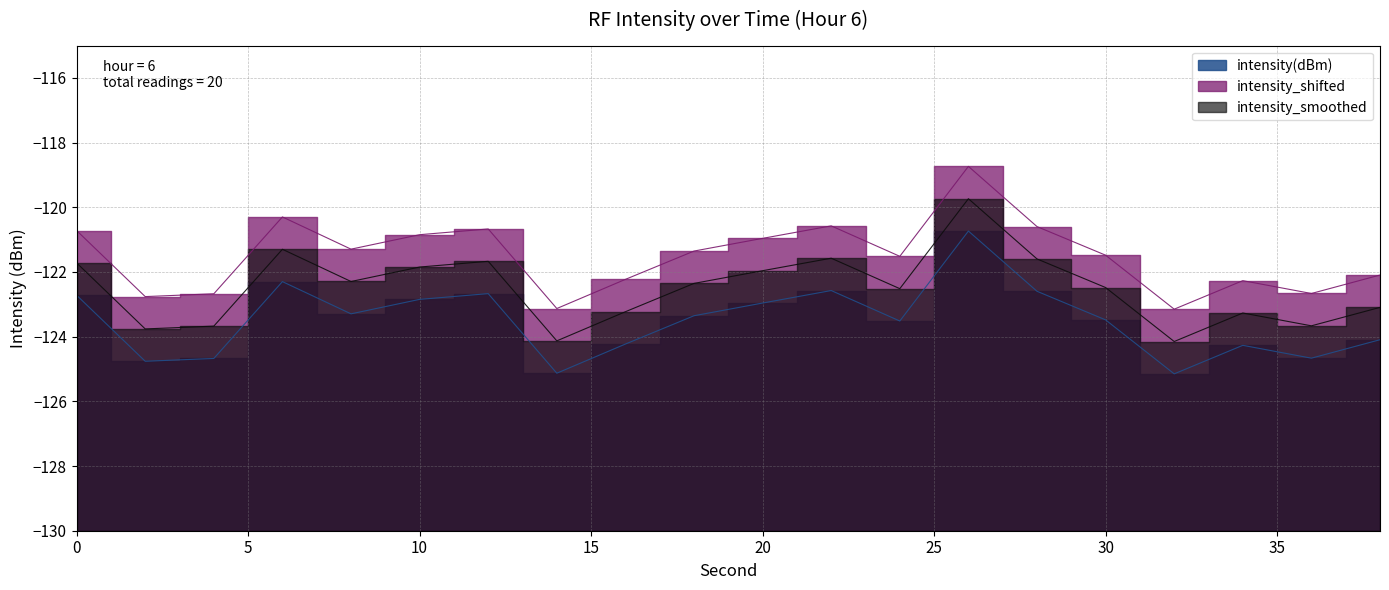

How many series are shown in this chart?

3